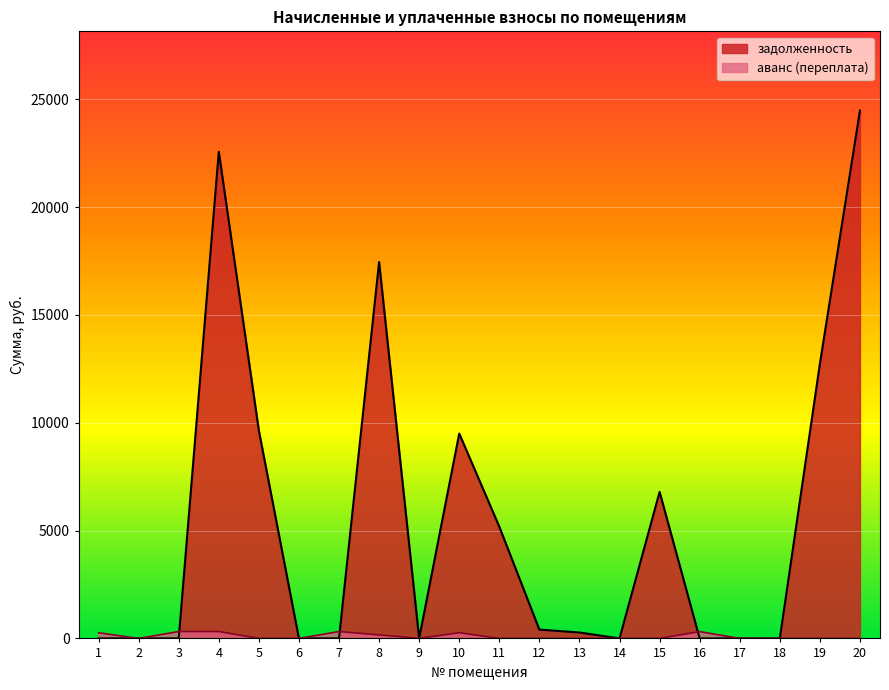

True or false: задолженность has more than 0 points higher than both neighbors.

True